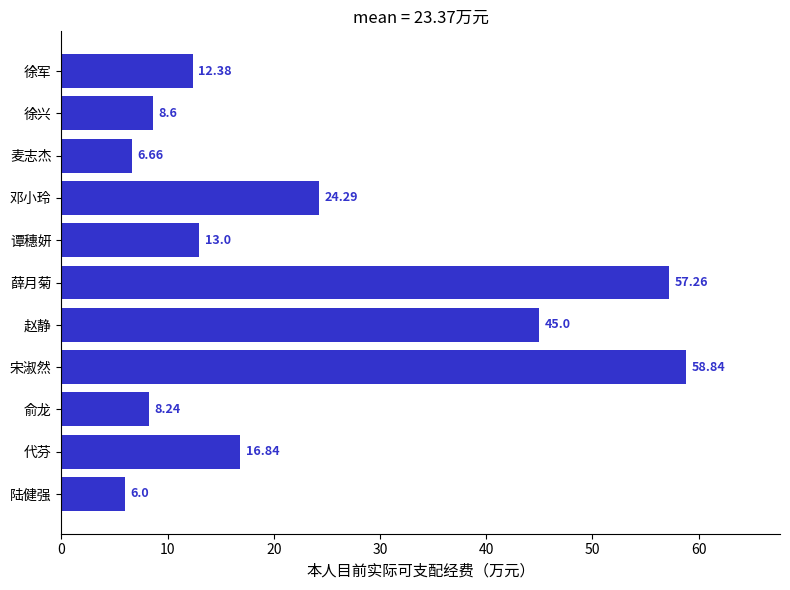

What is the difference between the second highest and minimum values?

51.3